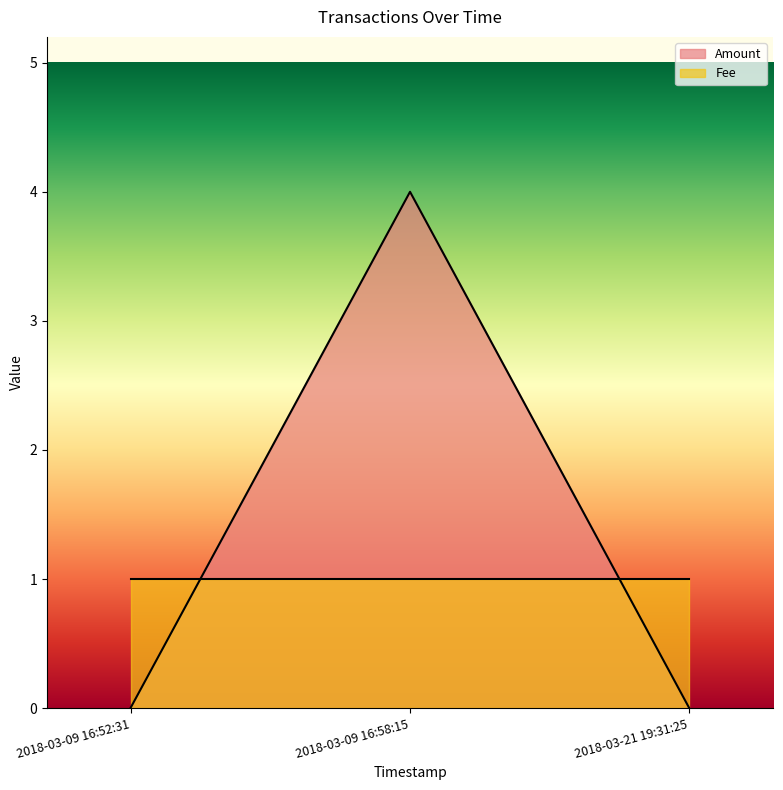

Which category has the highest value across all series?

2018-03-09 16:58:15